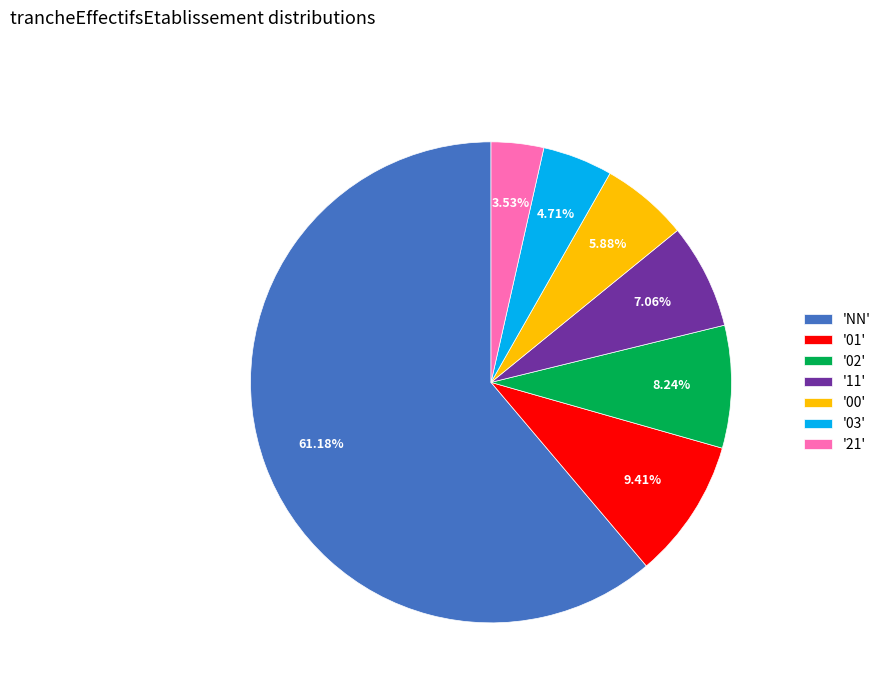

Do '03' and '00' together represent more than half of the pie?

No